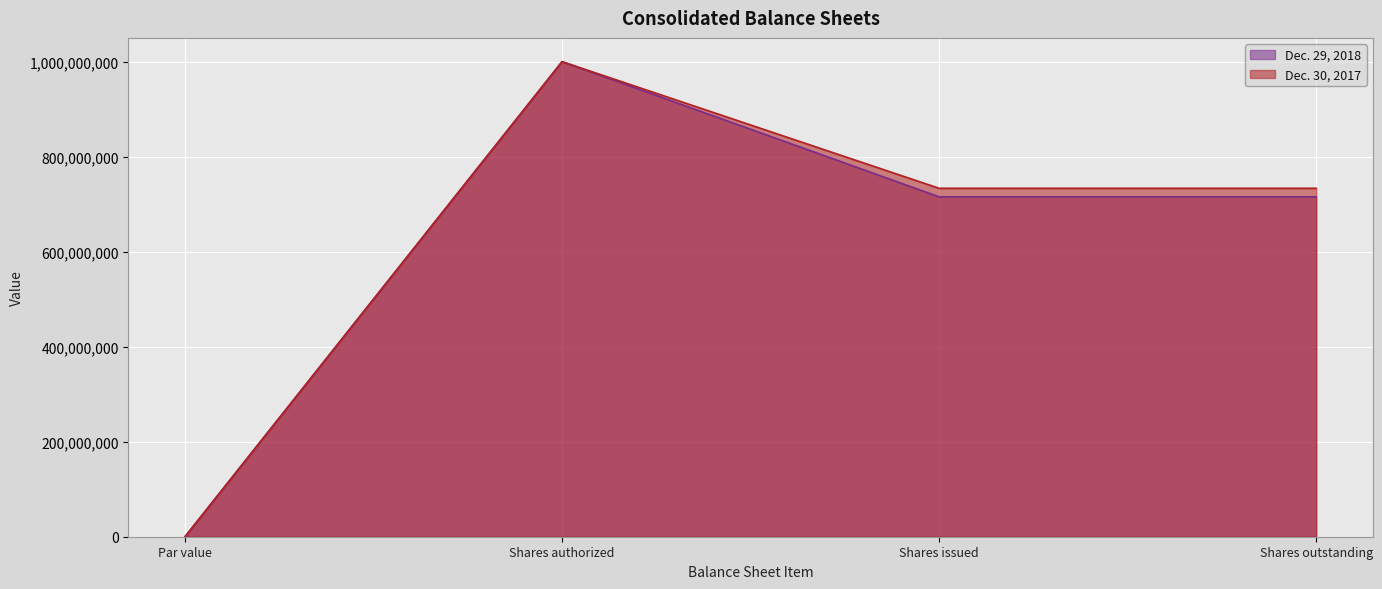

How many lines are shown in the chart?

2